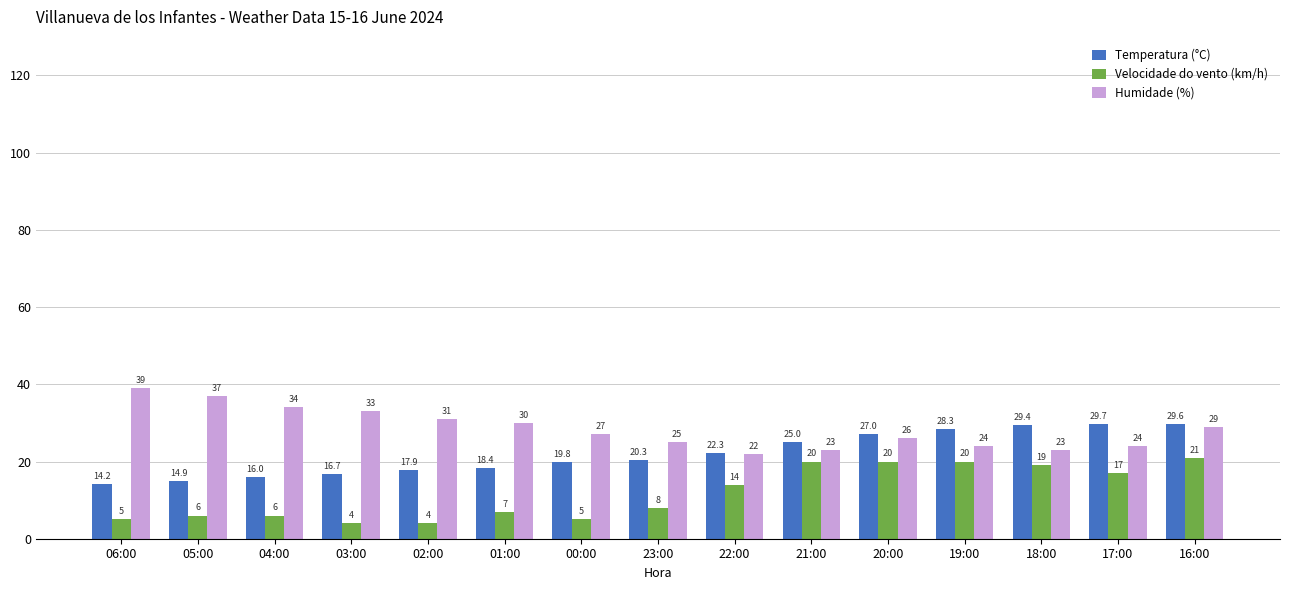

The Temperatura (°C) series shows 6.0 at 01:00. True or false?

False